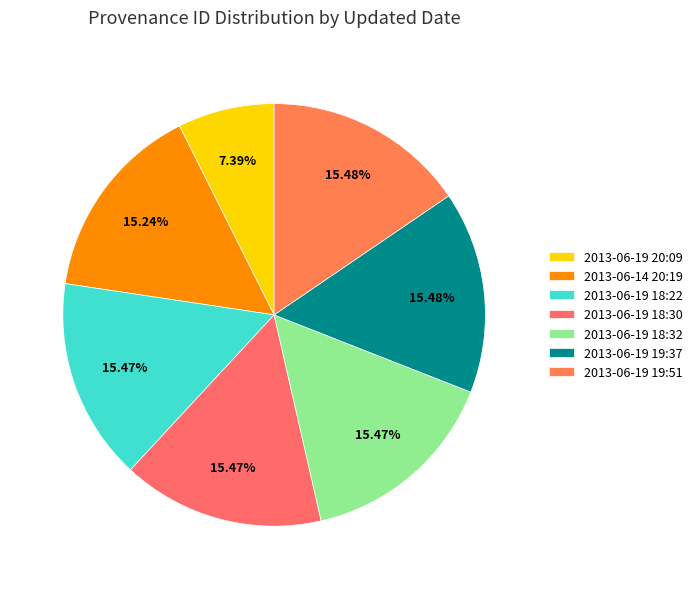

How many slices are in this pie chart?

7